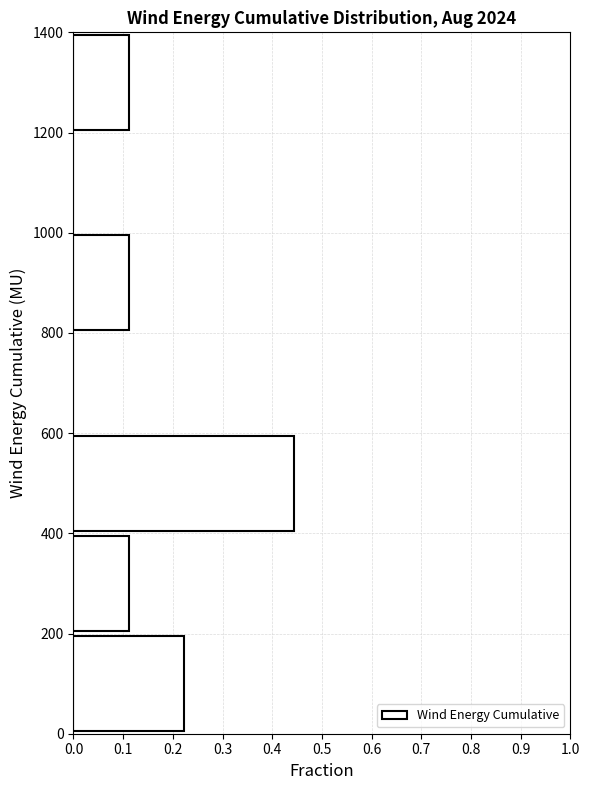

Reading bottom to top, list every bar in this chart as the range it spans on the y-axis followed by its length. The values are not printed on the chart, so give them approximately, as read against the axis.

0 to 200: 0.22
200 to 400: 0.11
400 to 600: 0.44
600 to 800: 0
800 to 1000: 0.11
1000 to 1200: 0
1200 to 1400: 0.11